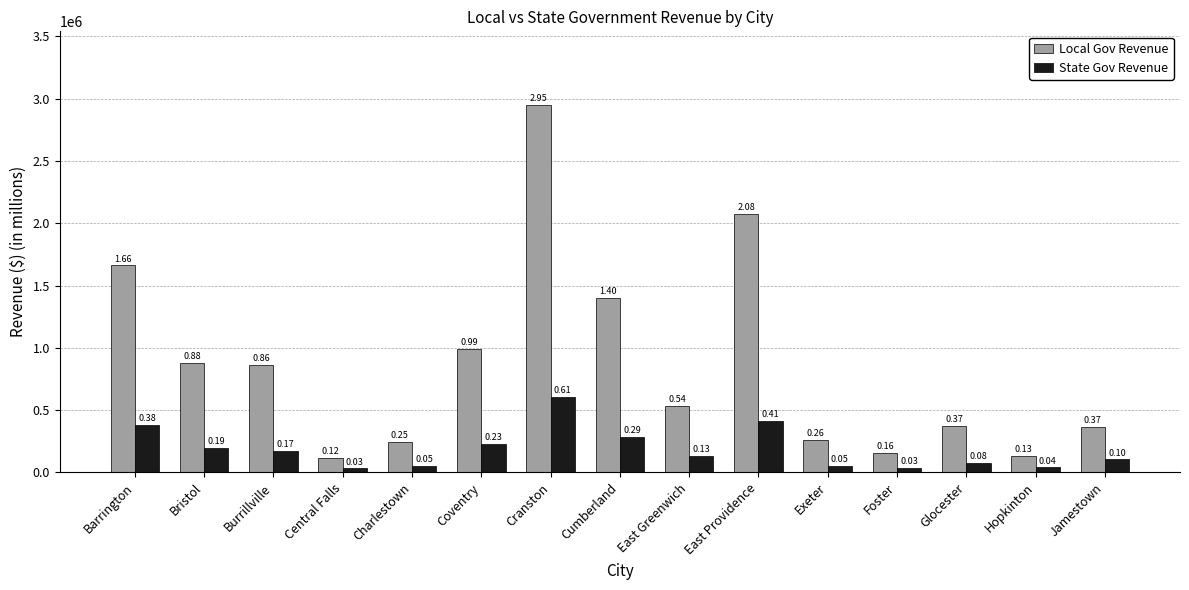

Reading left to right, extract all data points from this chart.

Local Gov Revenue: 1661715	875695	860298	118825	245681	994193	2950672	1403093	536232	2075286	259468	157842	370768	132000	368173
State Gov Revenue: 384079	194460	174742	32114	53487	231669	608334	285035	130591	411056	52255	33390	79565	39521	104705